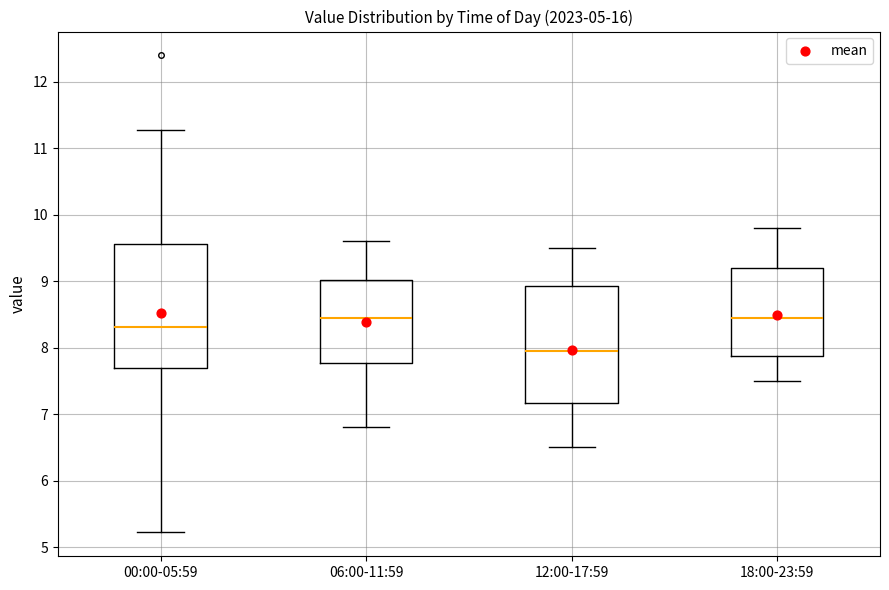

Where does the median line of the box for 00:00-05:59 sit on the y-axis? The values are not printed on the chart, so give them approximately, as read against the axis.

8.3